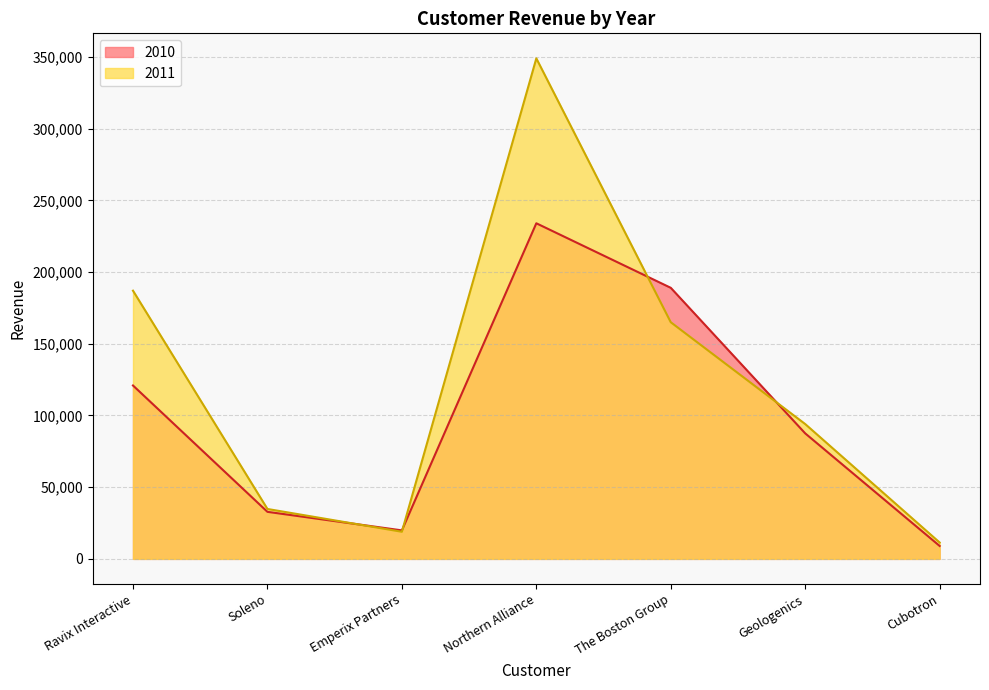

Where is the first local maximum for 2010?

Northern Alliance